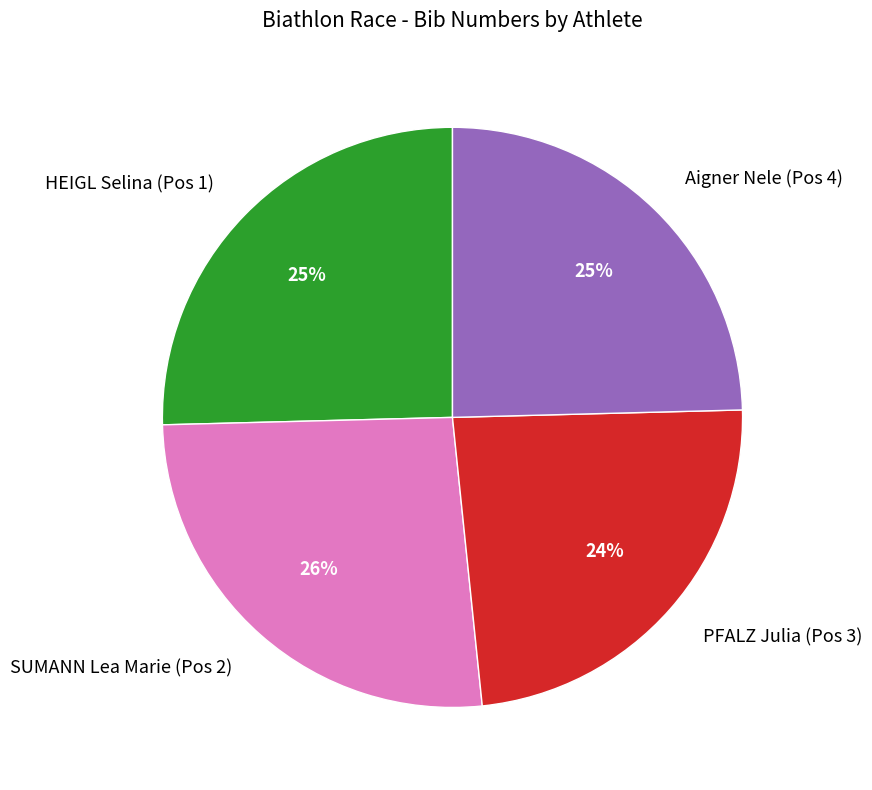

To the nearest percent, what percentage of the pie is PFALZ Julia (Pos 3)?

24%